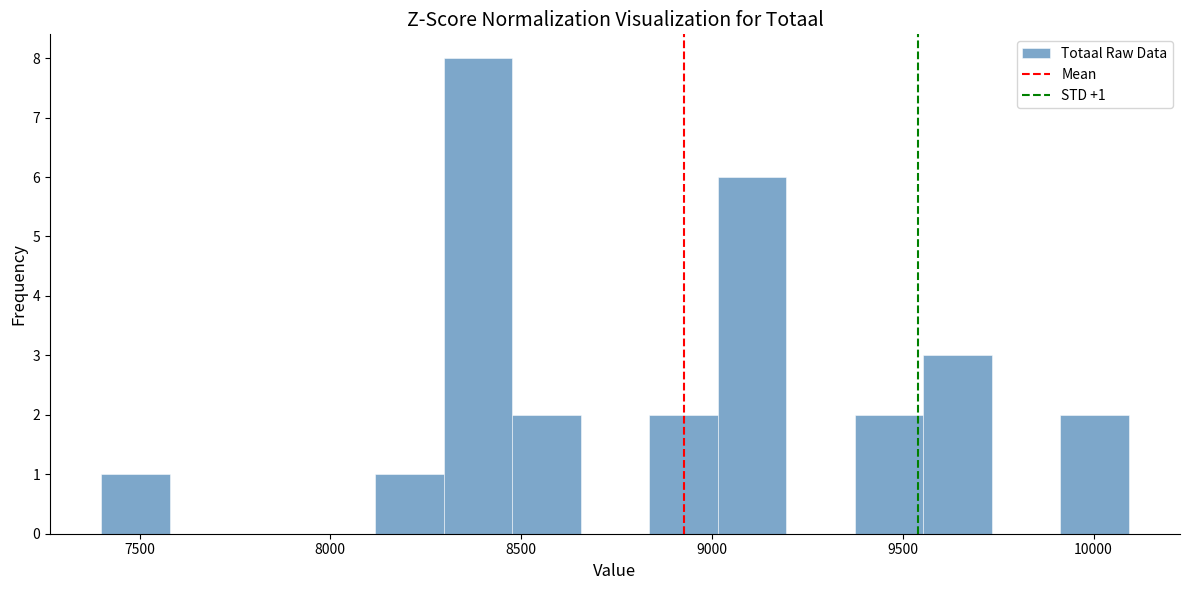

Read against the x-axis, roughly where is the centre of the tallest bar?

8400